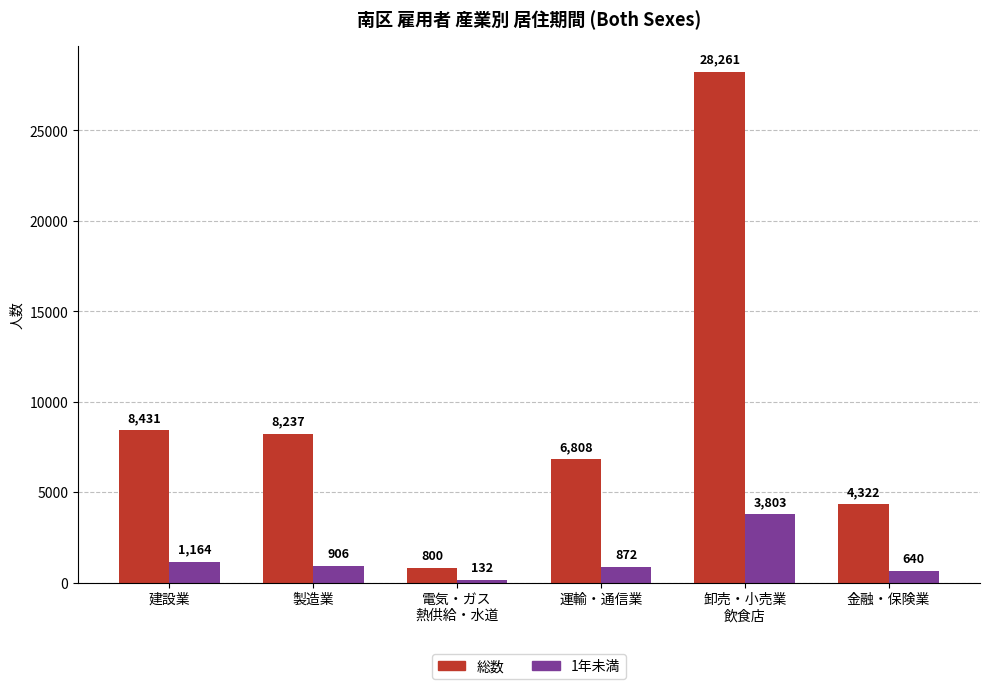

Which series has the widest spread of values?

総数